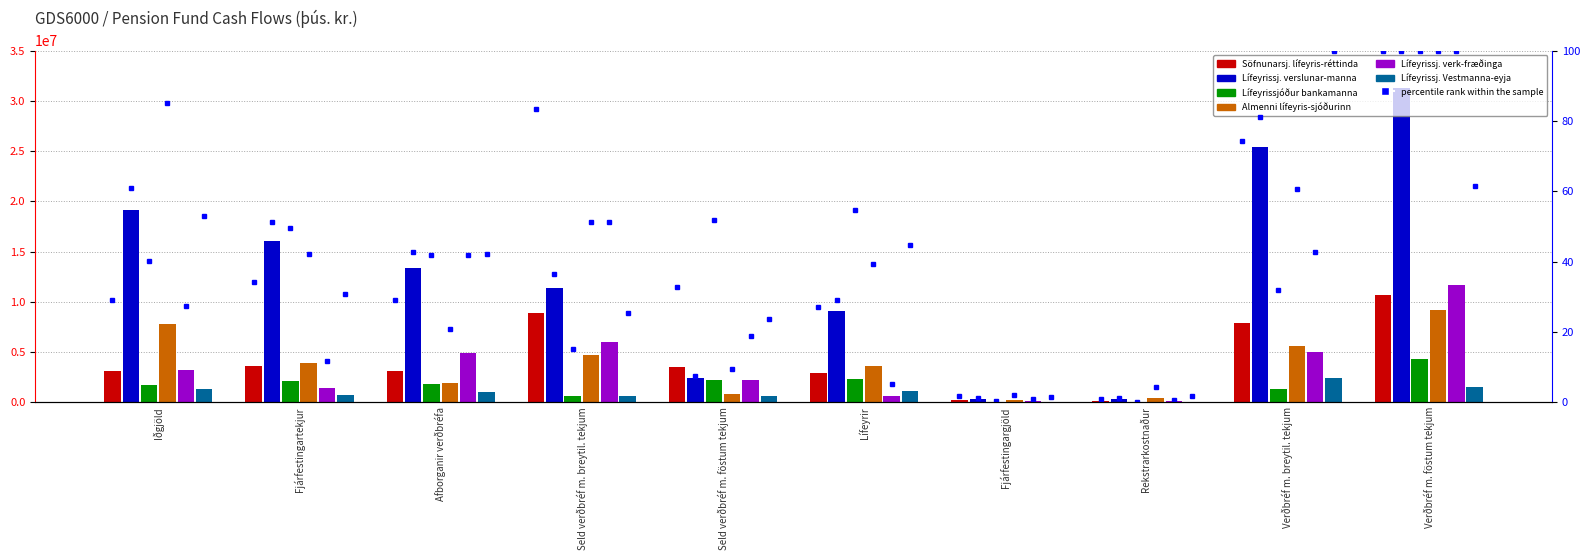

What is the value of the Söfnunarsj. lífeyris-réttinda bar at the 1st from the left?

3102971